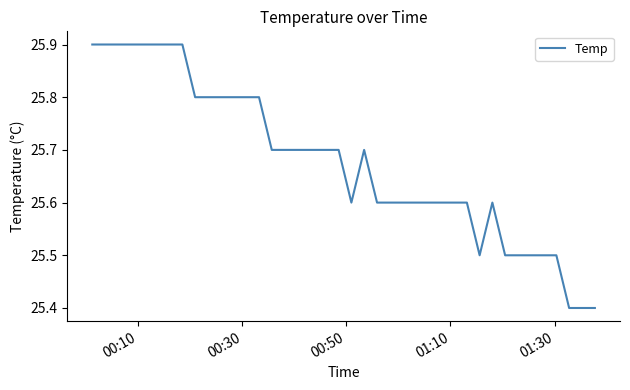

What is the smallest value displayed?

25.4